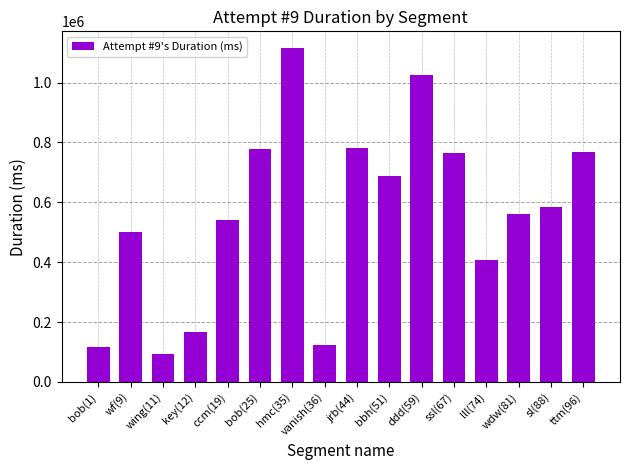

What is the value of the 5th bar from the left?

542211